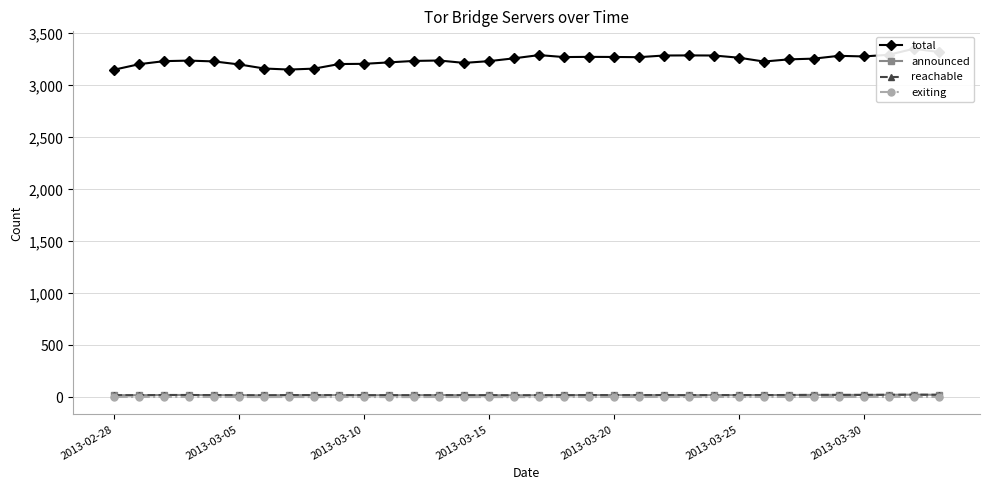

At which category does the chart reach its minimum across all series?

2013-03-30